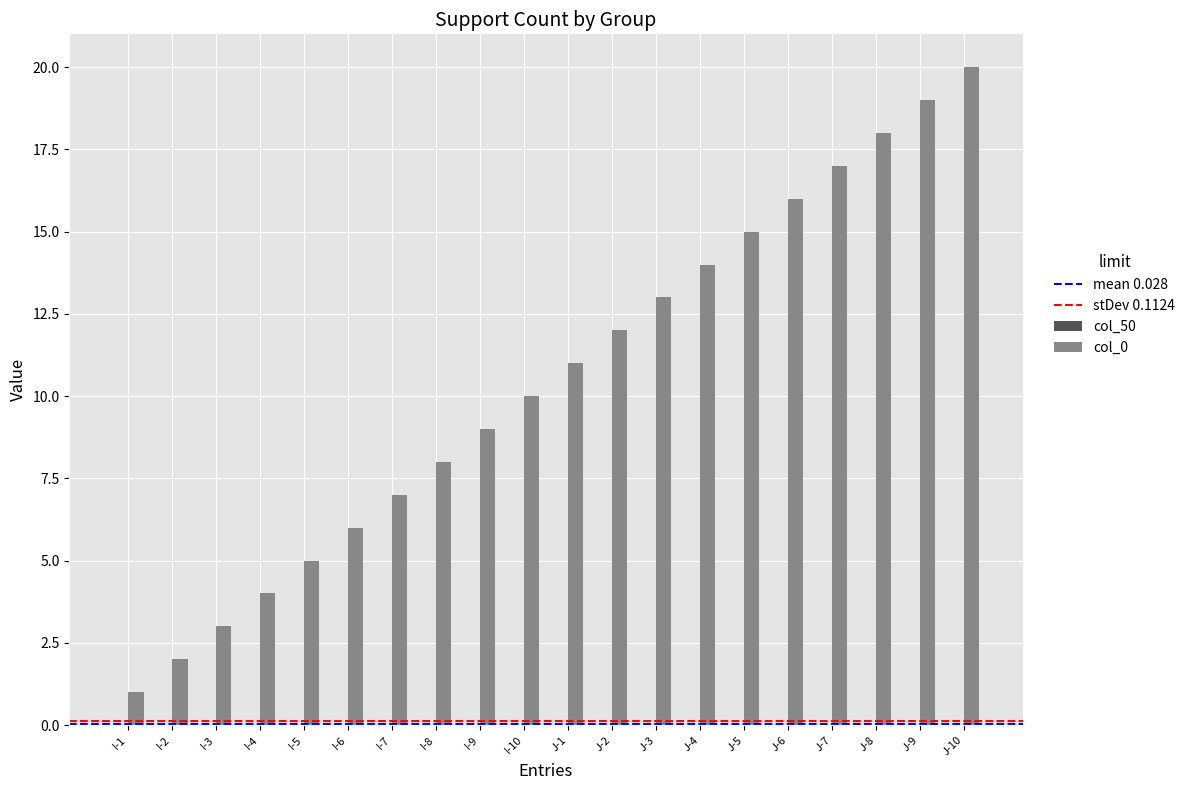

Where is the data nearest to the value 10?

I-10